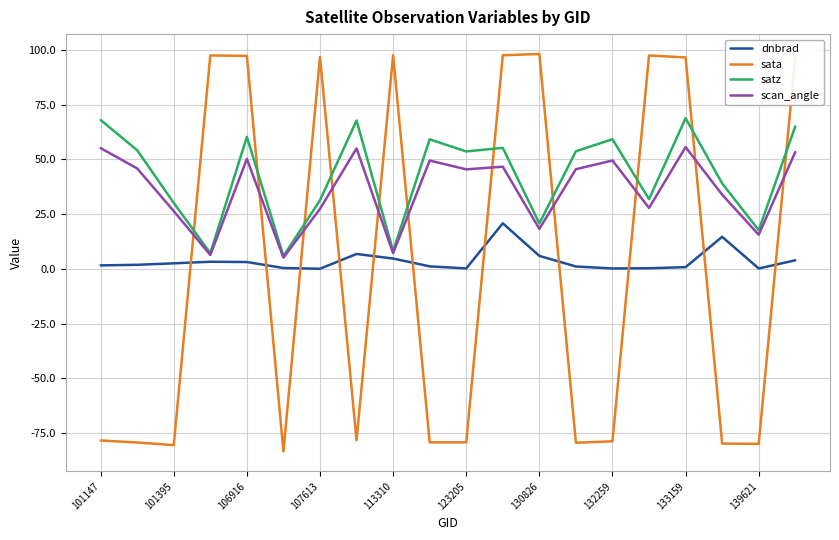

True or false: sata and satz intersect in this chart.

True